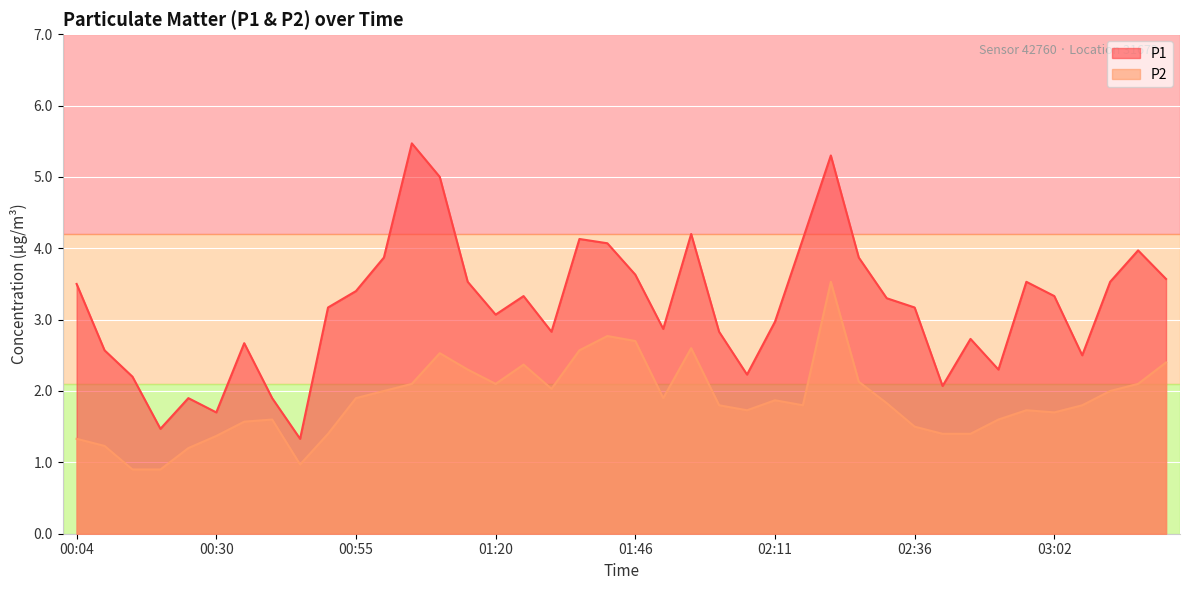

Rank the series at 02:06 from lowest to highest value.

P2, P1